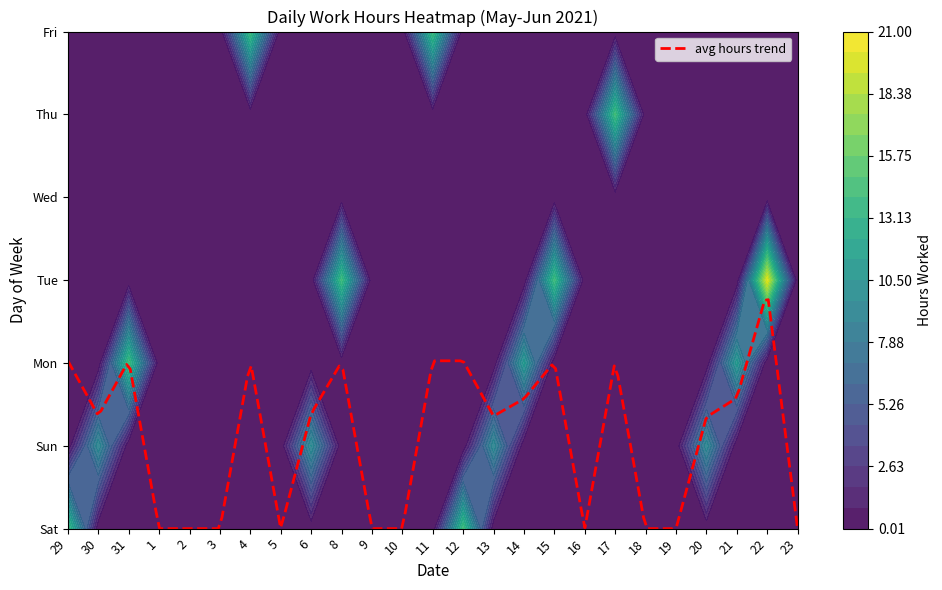

Reading left to right, list all the values displayed in this chart.

29: 14.2	0.0	0.0	0.0	0.0	0.0	0.0
30: 0.0	9.5	0.0	0.0	0.0	0.0	0.0
31: 0.0	0.0	14.2	0.0	0.0	0.0	0.0
1: 0.0	0.0	0.0	0.0	0.0	0.0	0.0
2: 0.0	0.0	0.0	0.0	0.0	0.0	0.0
3: 0.0	0.0	0.0	0.0	0.0	0.0	0.0
4: 0.0	0.0	0.0	0.0	0.0	0.0	14.2
5: 0.0	0.0	0.0	0.0	0.0	0.0	0.0
6: 0.0	9.7	0.0	0.0	0.0	0.0	0.0
8: 0.0	0.0	0.0	14.1	0.0	0.0	0.0
9: 0.0	0.0	0.0	0.0	0.0	0.0	0.0
10: 0.0	0.0	0.0	0.0	0.0	0.0	0.0
11: 0.0	0.0	0.0	0.0	0.0	0.0	14.2
12: 14.2	0.0	0.0	0.0	0.0	0.0	0.0
13: 0.0	9.5	0.0	0.0	0.0	0.0	0.0
14: 0.0	0.0	11.0	0.0	0.0	0.0	0.0
15: 0.0	0.0	0.0	14.1	0.0	0.0	0.0
16: 0.0	0.0	0.0	0.0	0.0	0.0	0.0
17: 0.0	0.0	0.0	0.0	0.0	14.2	0.0
18: 0.0	0.0	0.0	0.0	0.0	0.0	0.0
19: 0.0	0.0	0.0	0.0	0.0	0.0	0.0
20: 0.0	9.4	0.0	0.0	0.0	0.0	0.0
21: 0.0	0.0	11.0	0.0	0.0	0.0	0.0
22: 0.0	0.0	0.0	20.1	0.0	0.0	0.0
23: 0.0	0.0	0.0	0.0	0.0	0.0	0.0